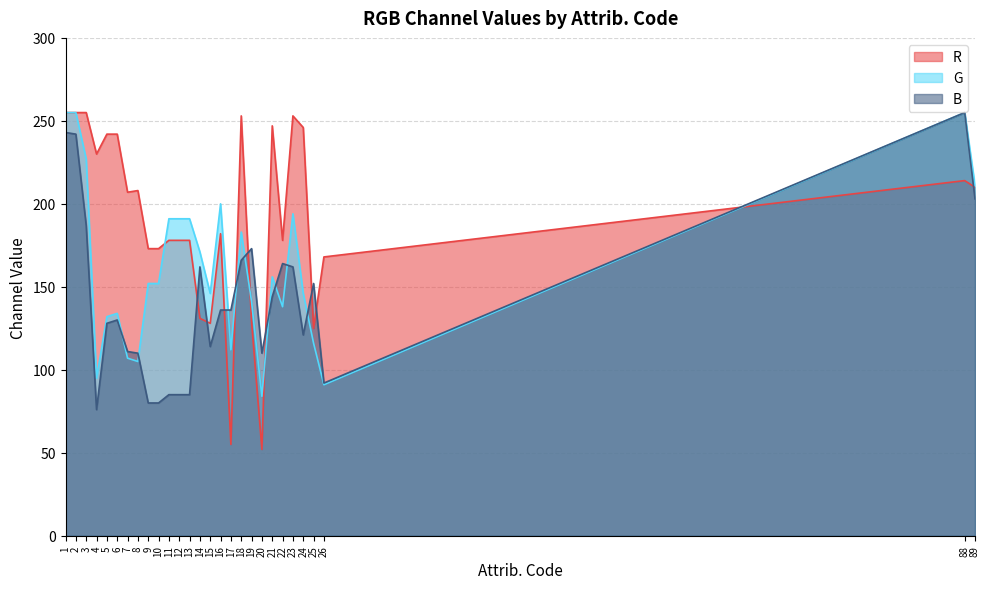

How many times do B and R cross each other?

10